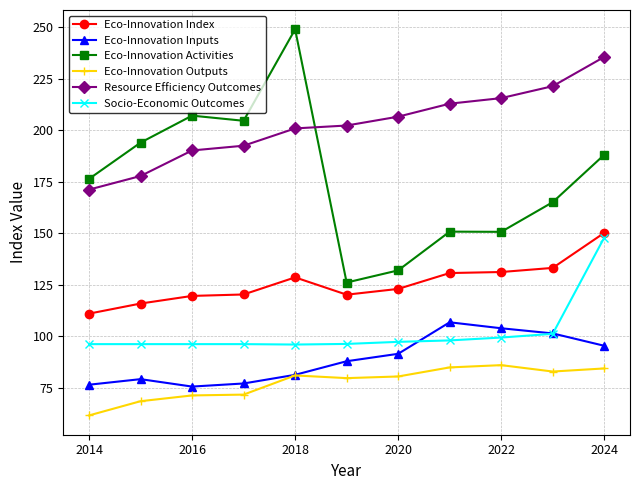

Which series has the widest spread of values?

Eco-Innovation Activities